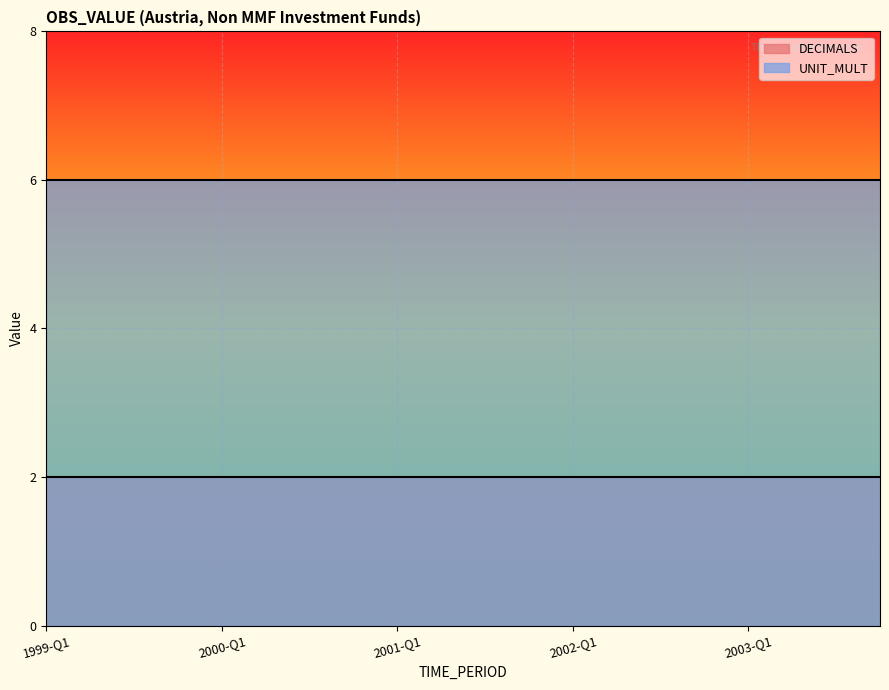

The value of UNIT_MULT at 2000-Q1 is 6. True or false?

True